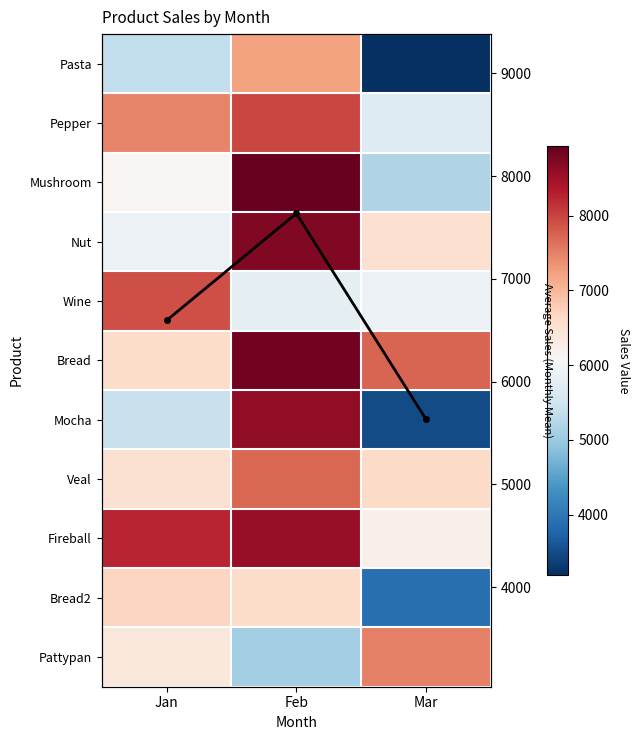

At Jan, list the series in order from smallest to largest.

Pasta, Mocha, Nut, Mushroom, Pattypan, Veal, Monthly Mean, Bread, Bread2, Pepper, Wine, Fireball